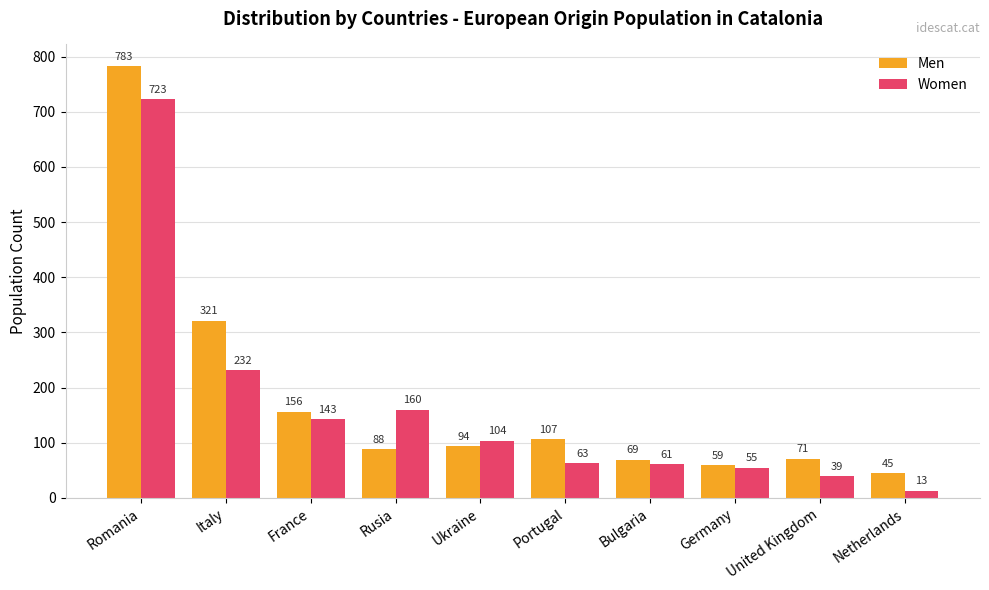

What is the sum of the Women values at France and Bulgaria?

204